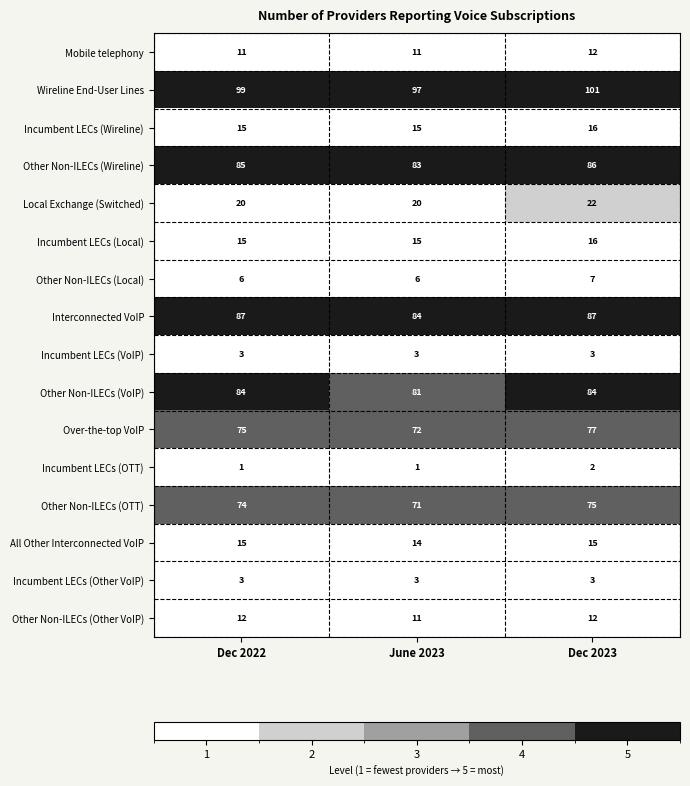

Which series has the largest total across all categories?

Wireline End-User Lines